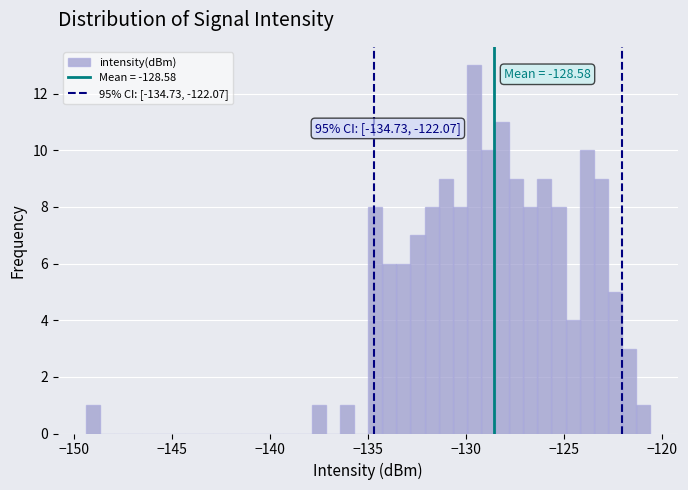

Around what value on the x-axis is the tallest bar? Give the approximate position of its centre, as read against the axis.

-129.5